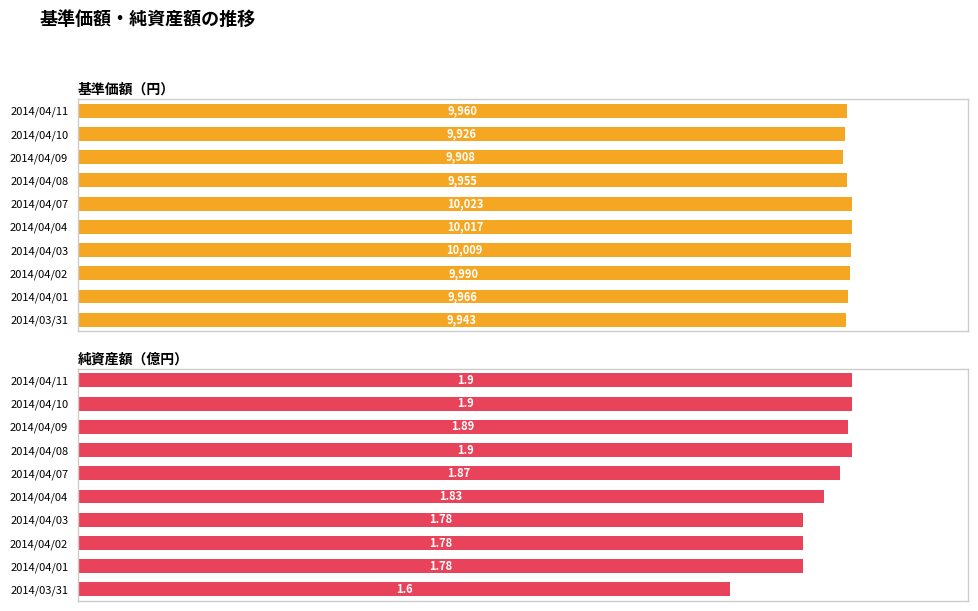

What are all the series names shown in the legend?

基準価額（円）, 純資産額（億円）